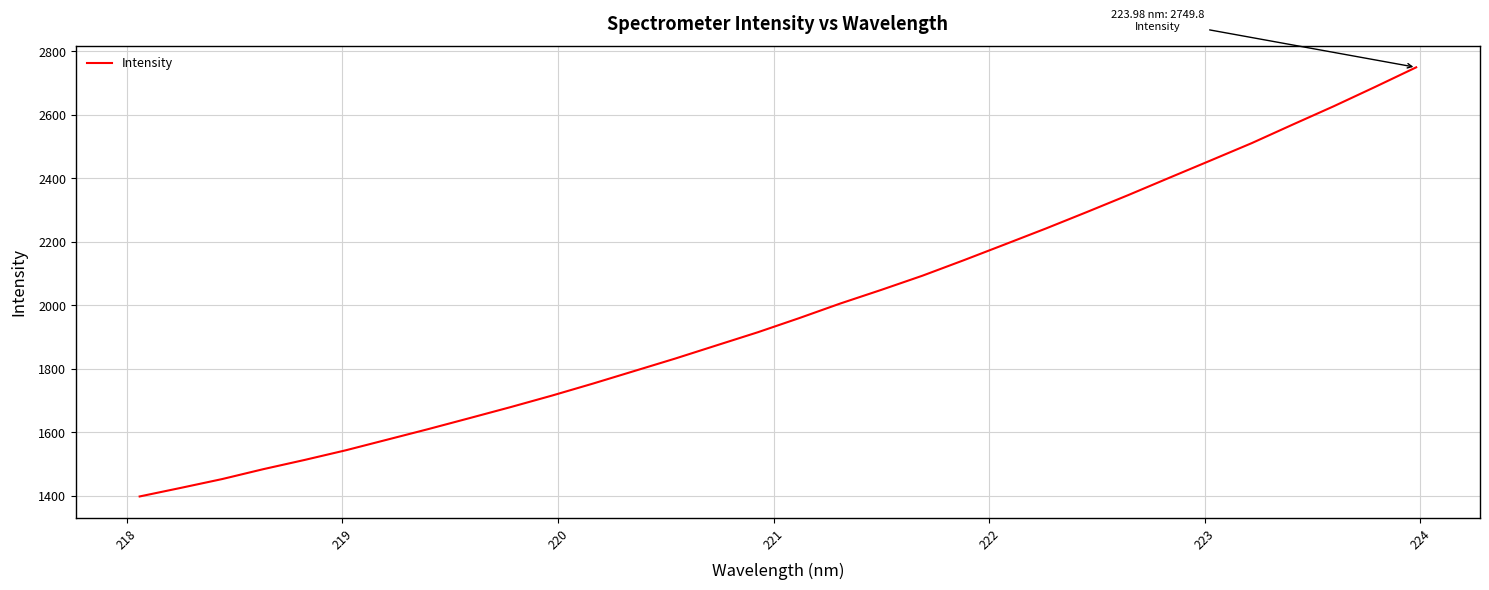

What is the difference between the maximum and minimum values?

1351.8